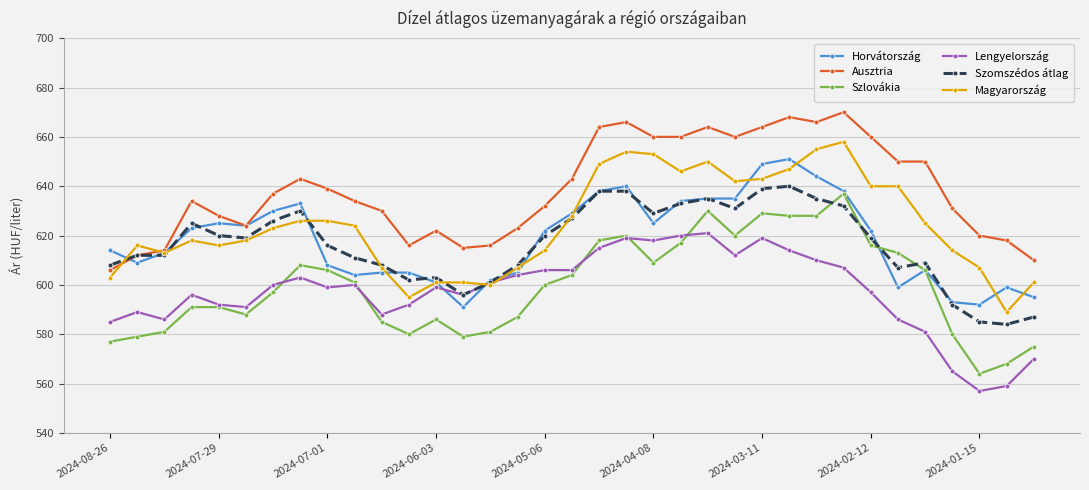

How many values in the Horvátország series are below 622?

17